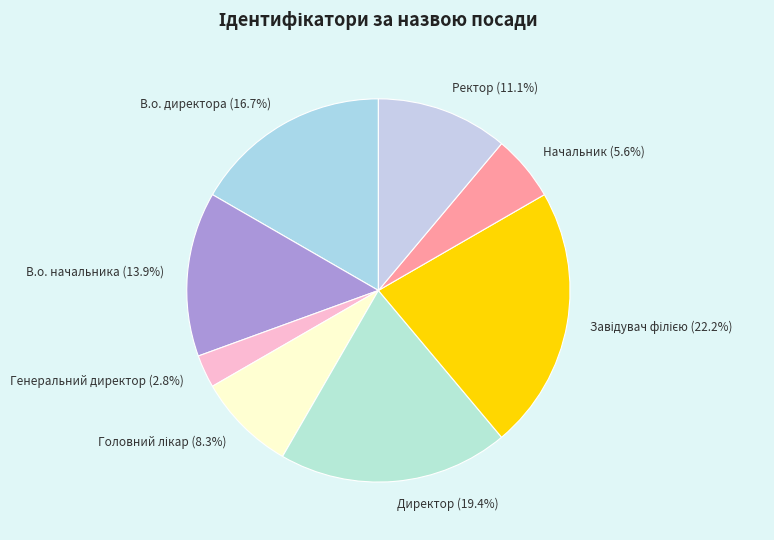

Which slice is the smallest?

Генеральний директор